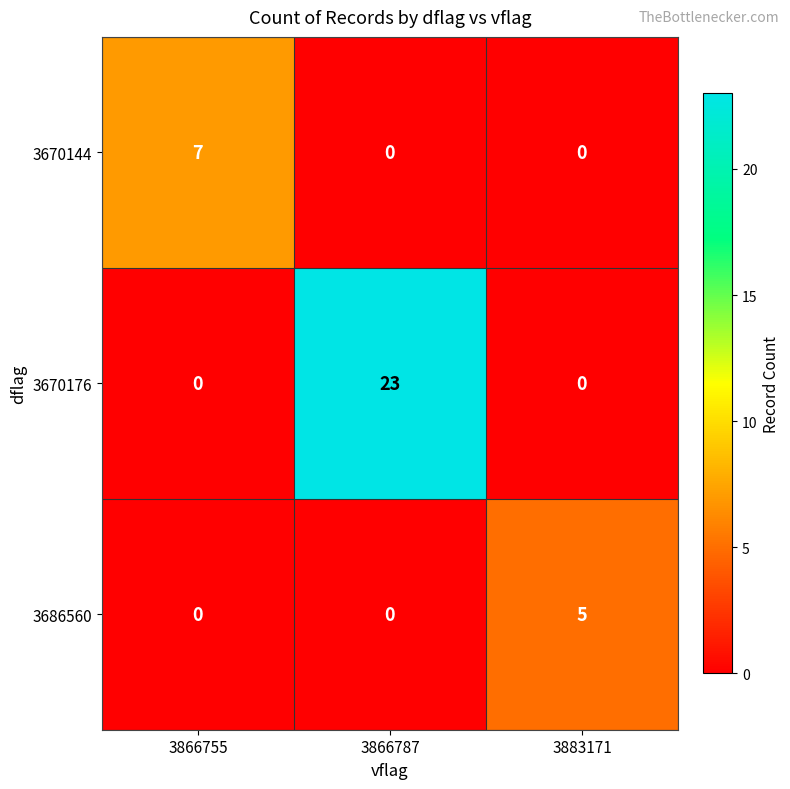

What is the greatest value displayed?

23